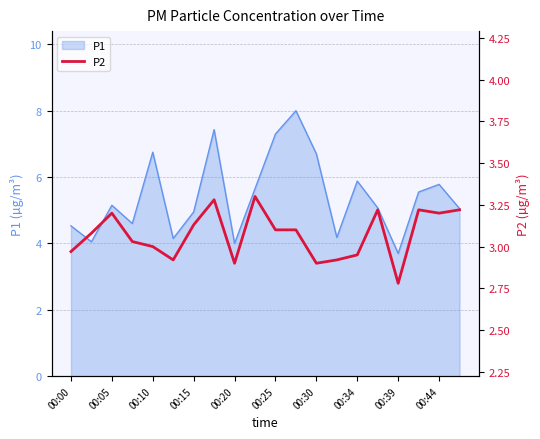

Is it true that P1 equals 2.2 at 00:39?

False